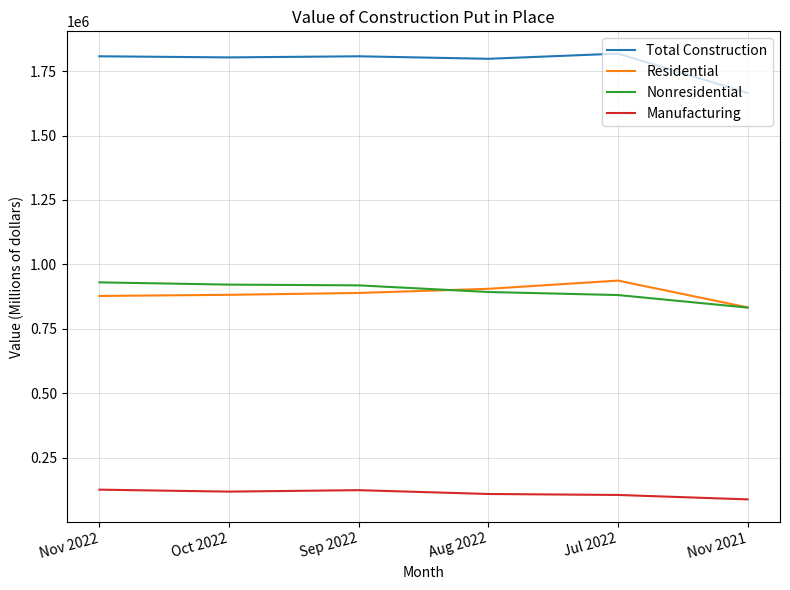

What is the total value across all series at Aug 2022?

3704339